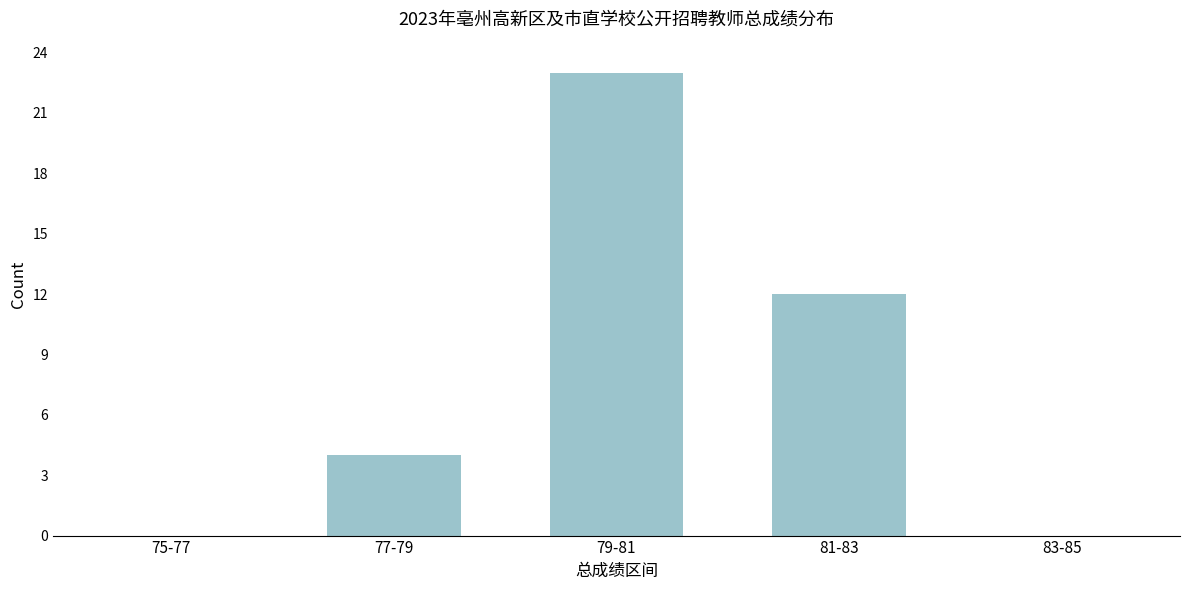

Reading left to right, extract all data points from this chart.

75-77=0	77-79=4	79-81=23	81-83=12	83-85=0